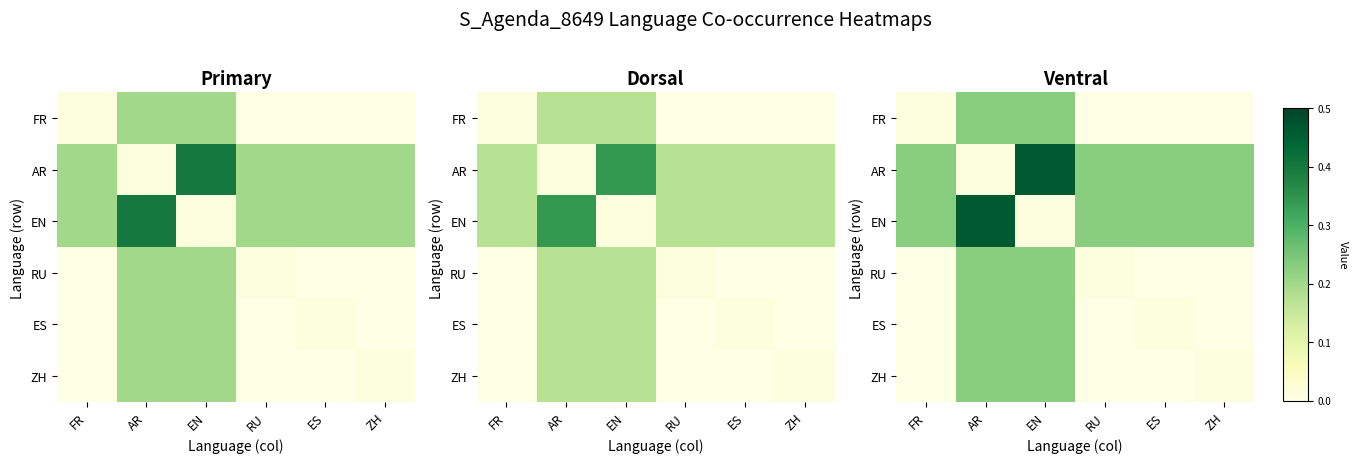

List the series in order of their peak value, highest first.

AR, EN, FR, RU, ES, ZH